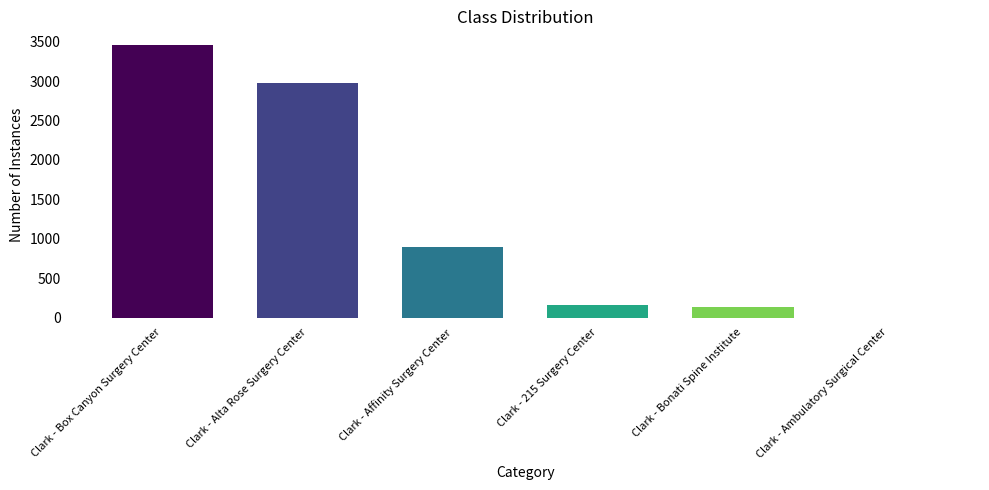

Which has a higher value, Clark - Affinity Surgery Center or Clark - Ambulatory Surgical Center?

Clark - Affinity Surgery Center